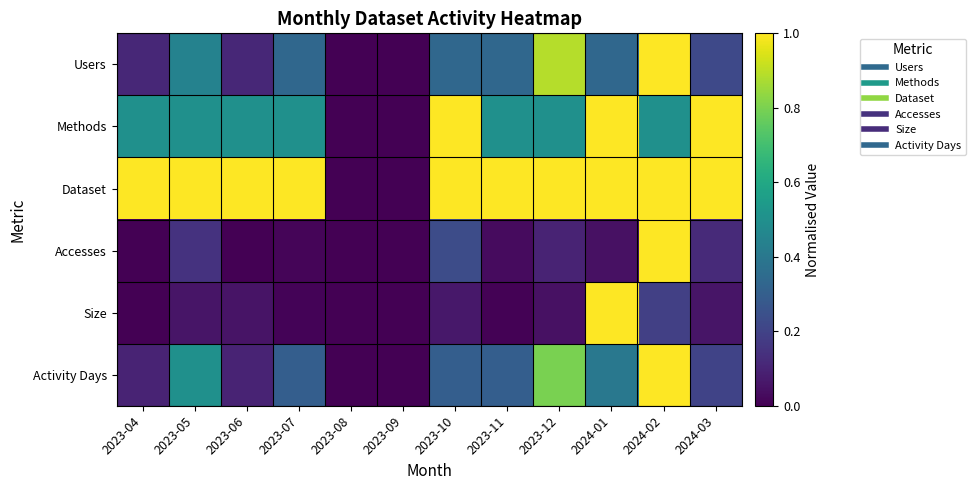

Count the number of categories in the chart.

12